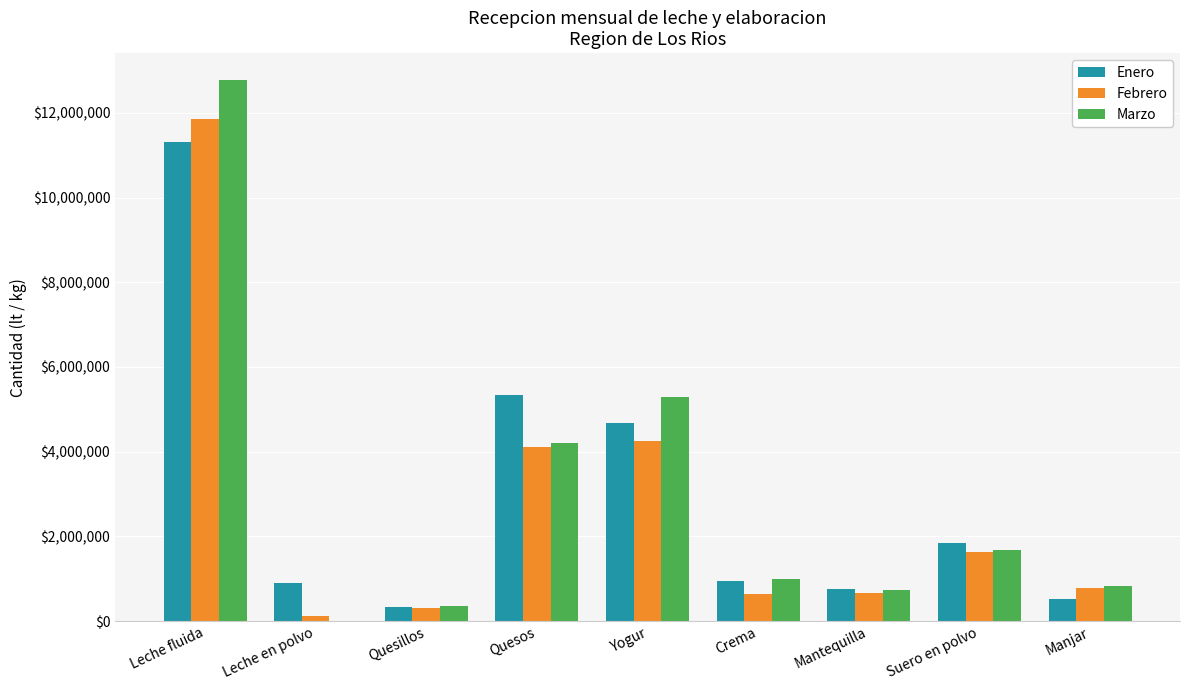

How many values in Marzo are above zero?

8